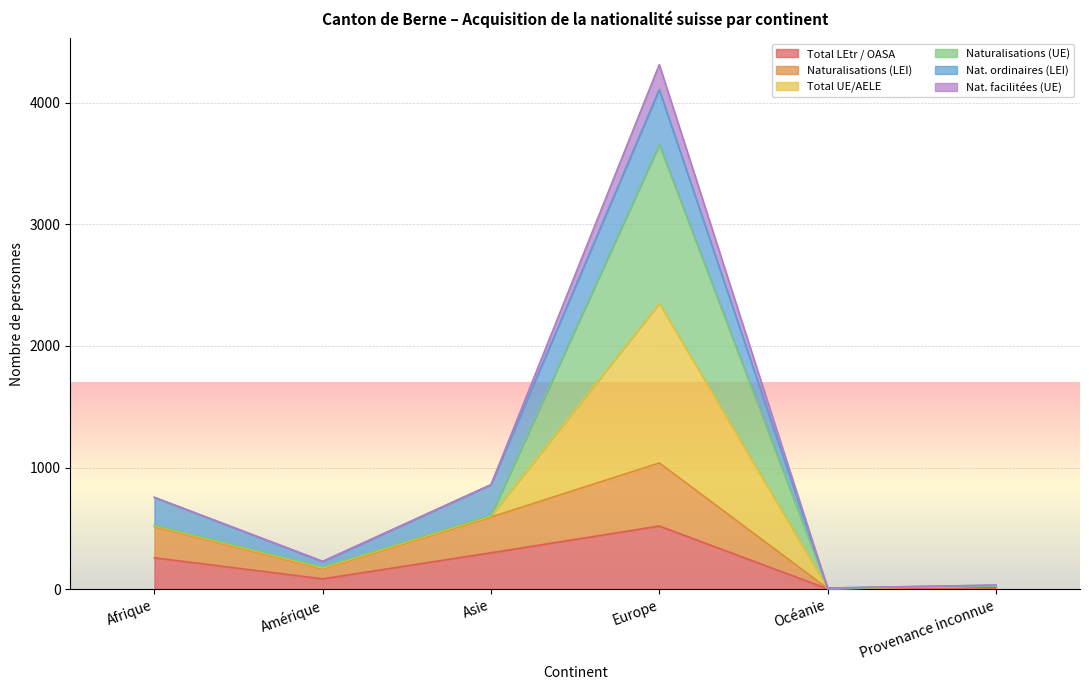

True or false: Naturalisations (LEI) and Total UE/AELE cross at least once.

False